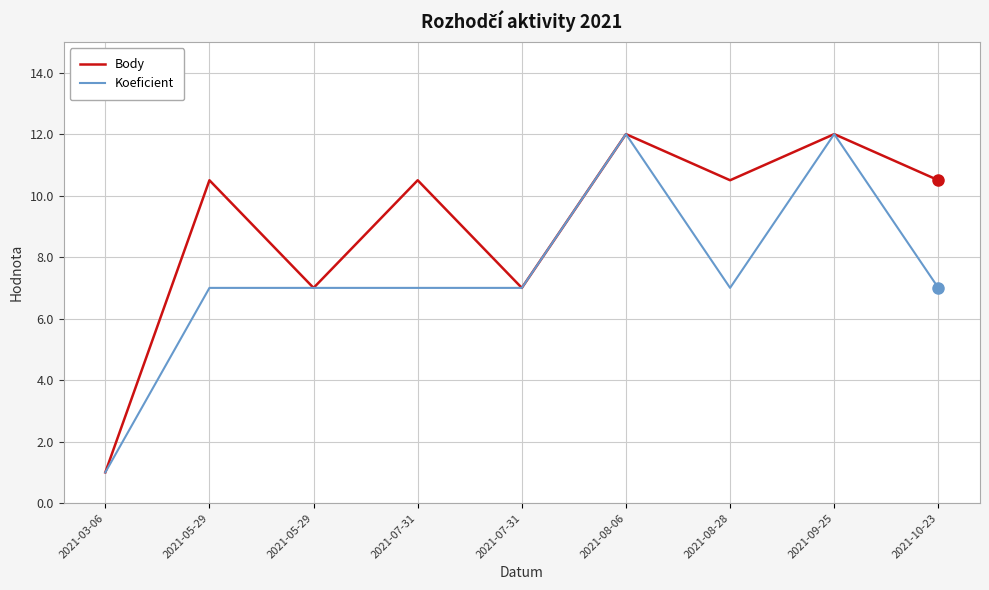

What are all the series names shown in the legend?

Body, Koeficient